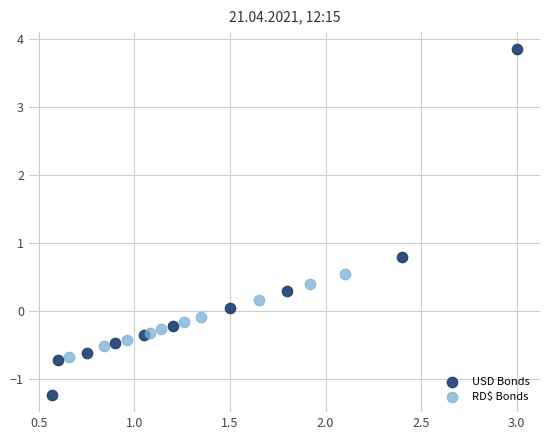

Which series has the largest Y range (max minus min)?

USD Bonds